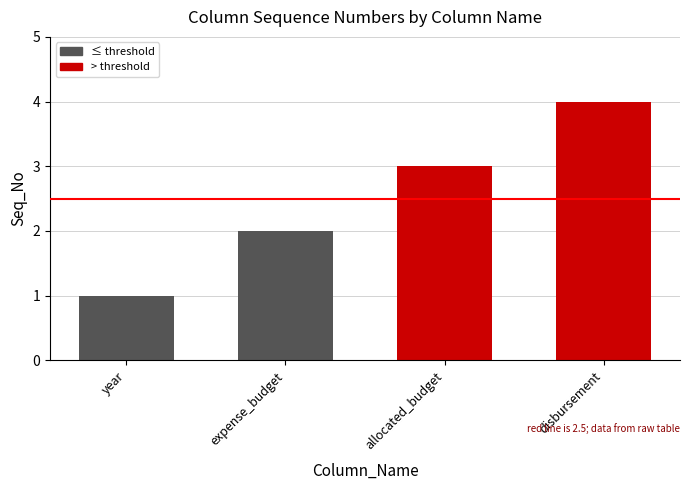

The chart shows a value of 1 at year. True or false?

True